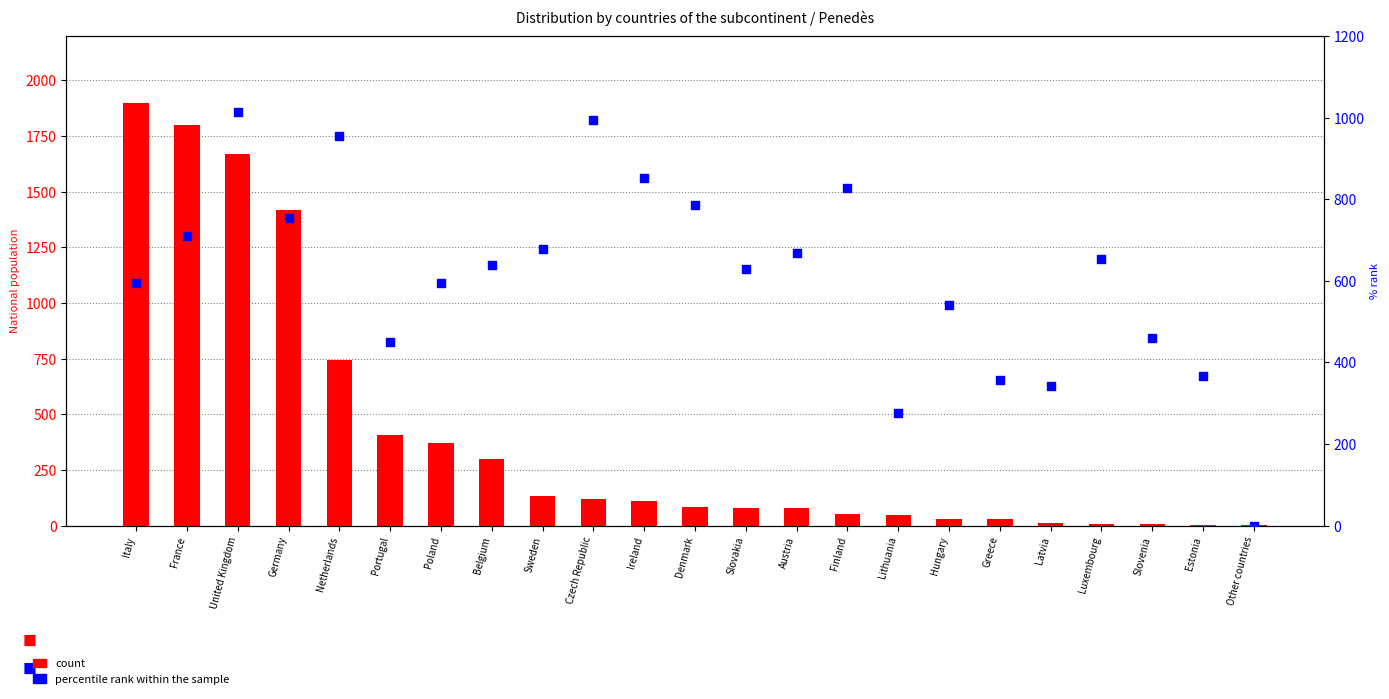

Which series has the largest total across all categories?

percentile rank within the sample